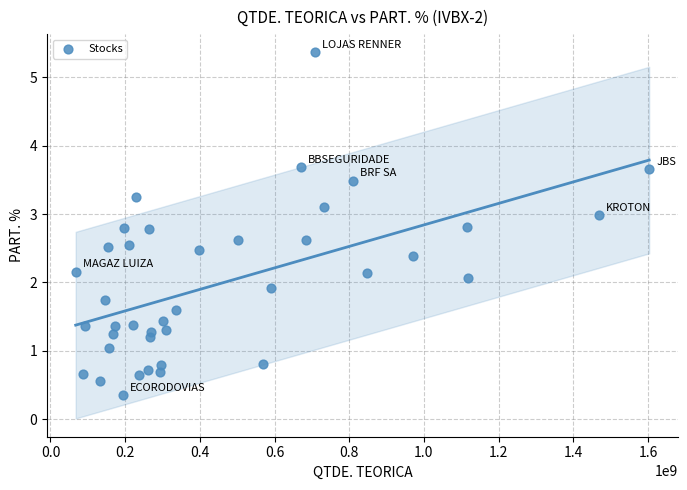

What is the range of X values (max minus min)?

1535649993.0